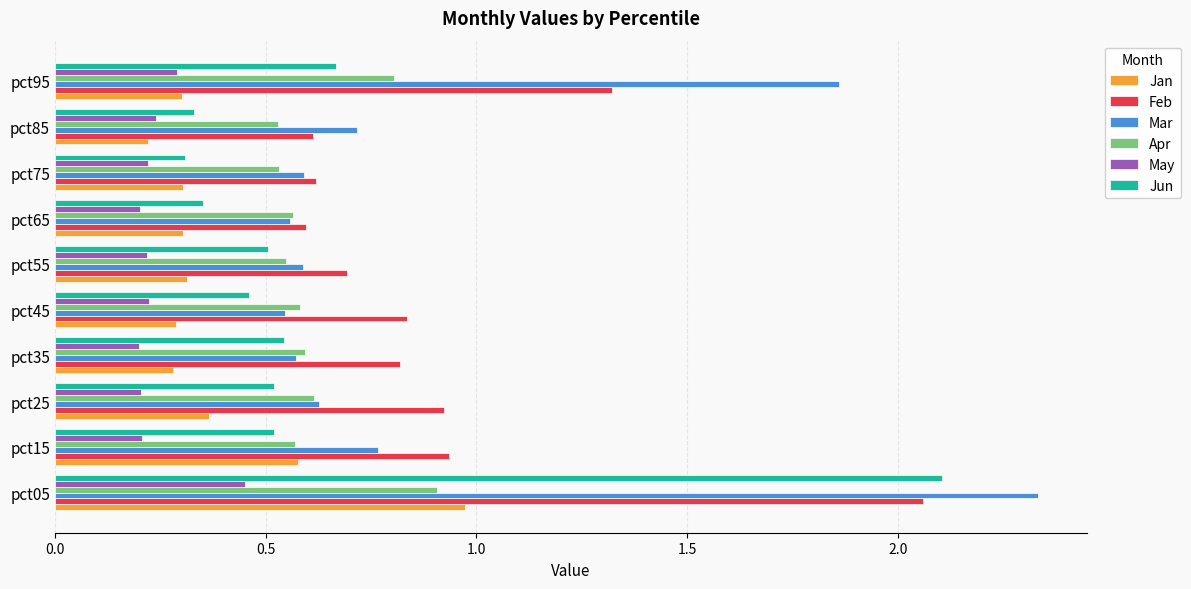

Which category has the highest value in the Mar series?

pct05